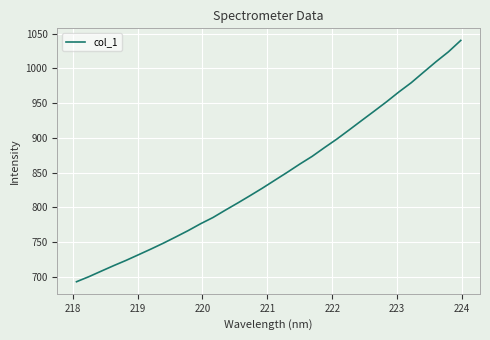

What is the maximum value shown in the chart?

1040.4